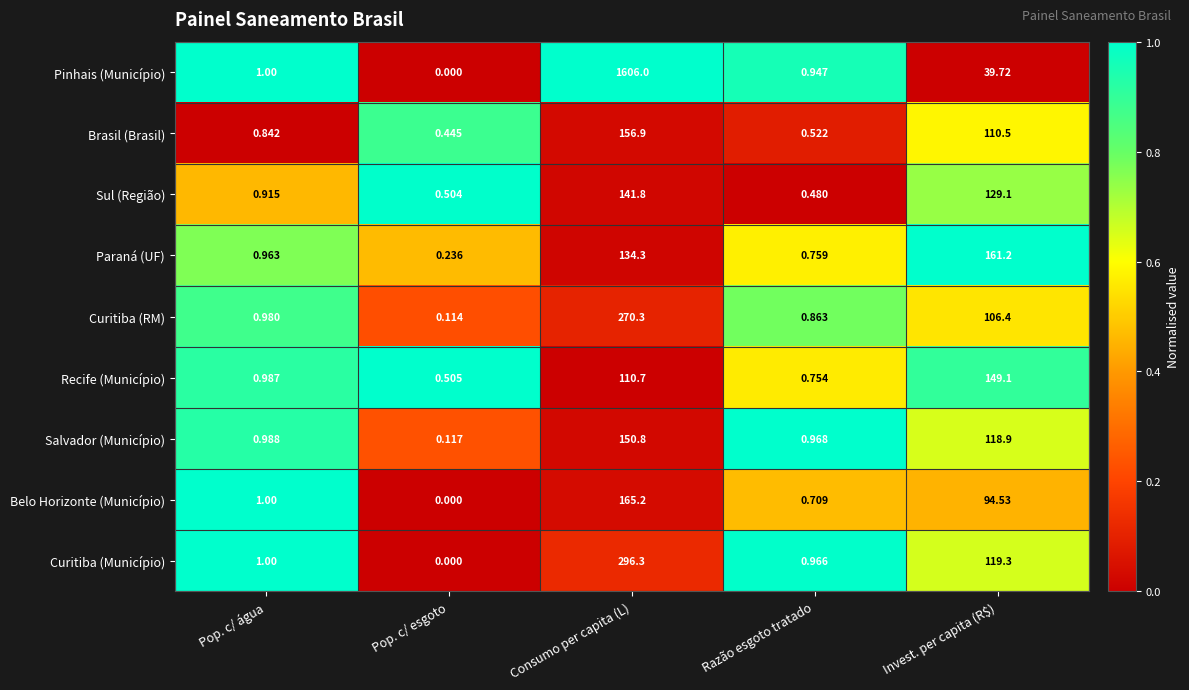

What is the total value across all series at Pop. c/ esgoto?

1.9